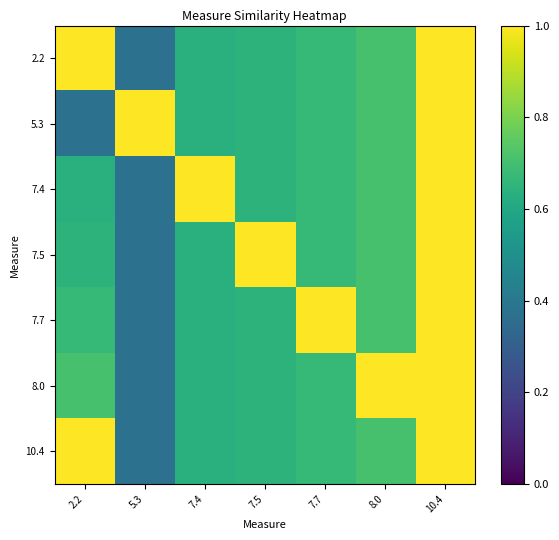

Between 7.4 and 10.4, which is larger?

10.4